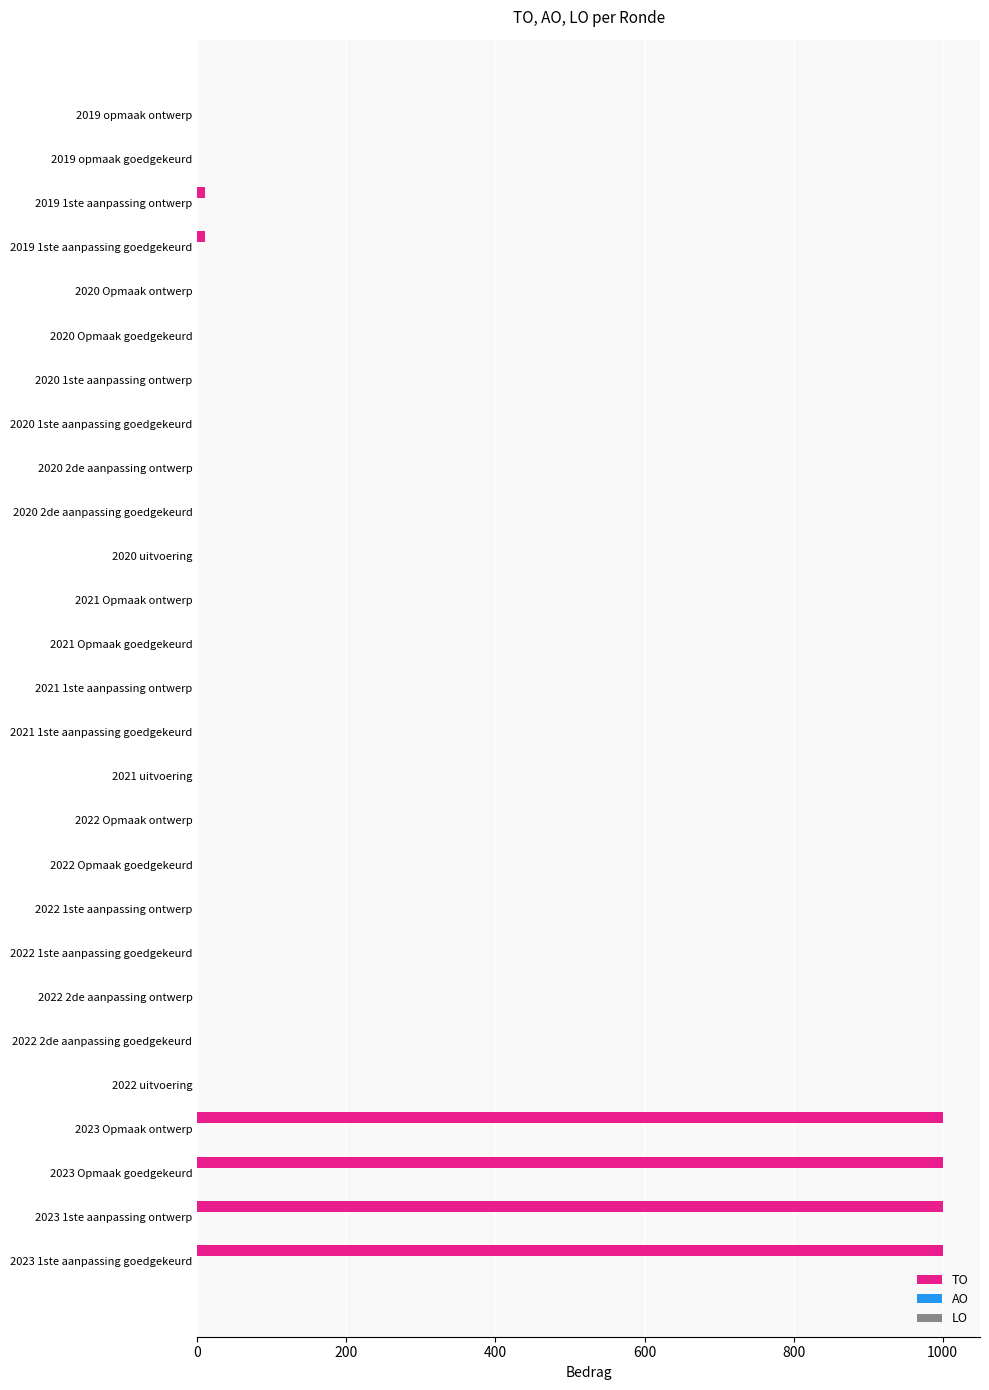

What is the greatest value displayed?

1000